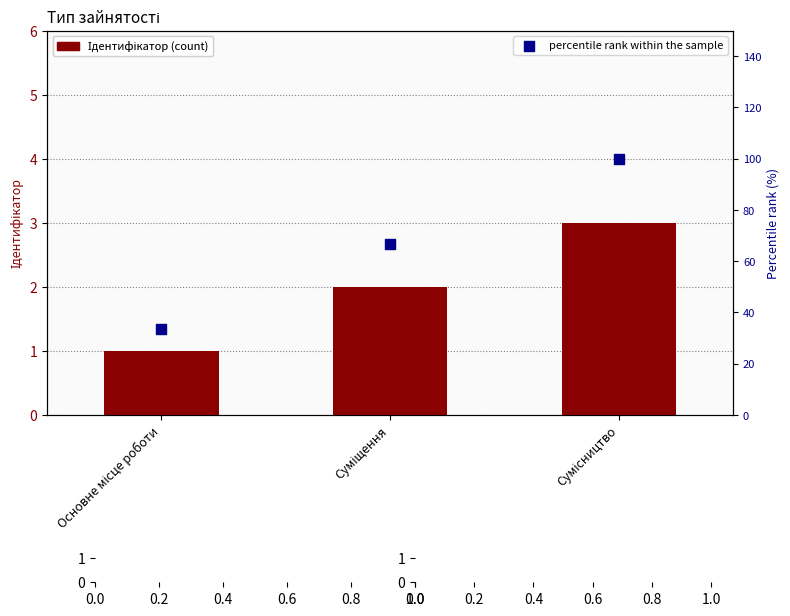

Which series reaches the minimum Y coordinate?

Ідентифікатор